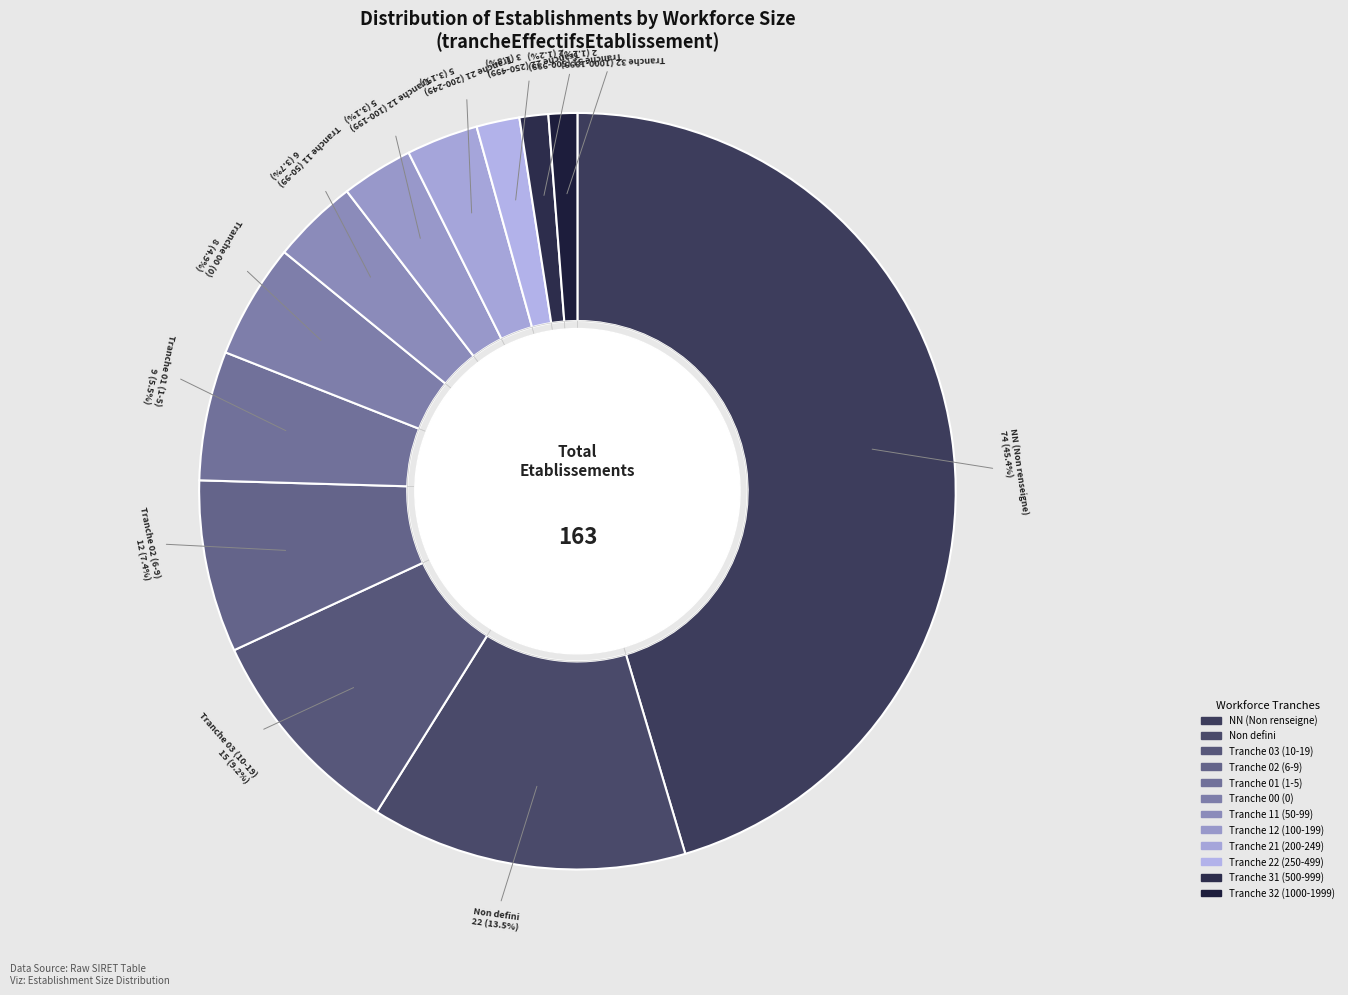

To the nearest percent, what is the average slice percentage?

8%